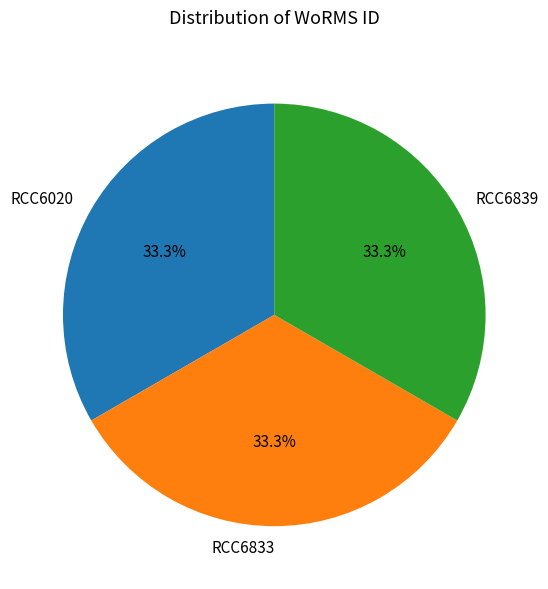

To the nearest percent, what portion does RCC6833 represent?

33%